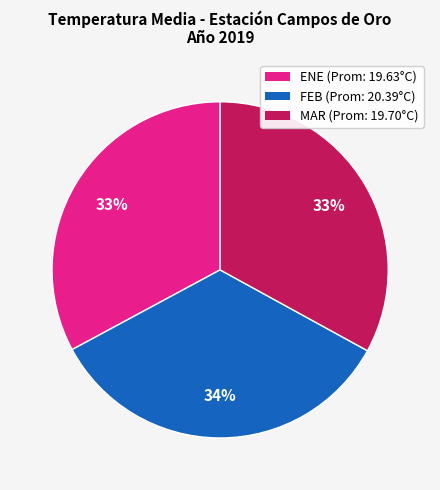

To the nearest percent, what percentage of the pie is ENE?

33%